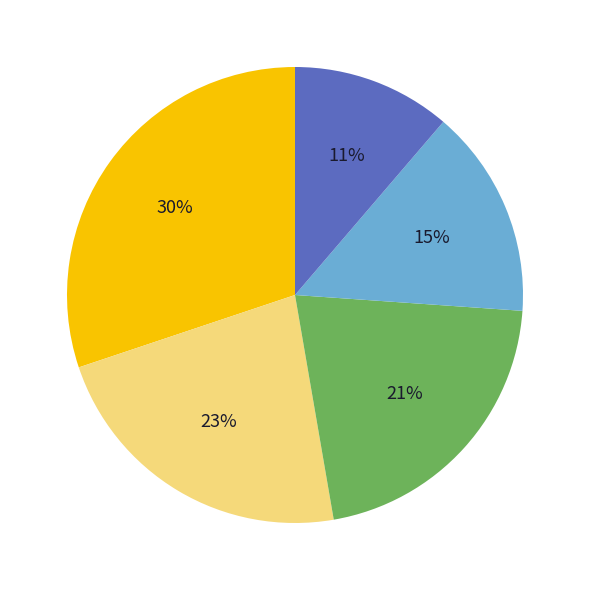

To the nearest percent, what is the average slice percentage?

20%